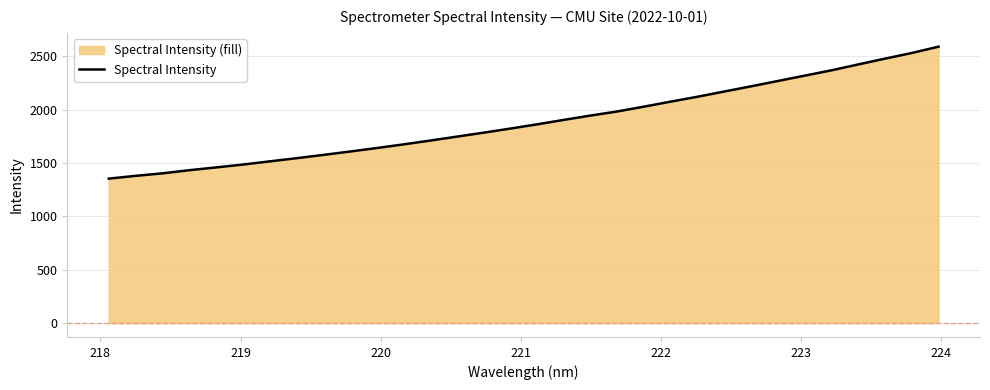

What is the maximum value shown in the chart?

2588.2